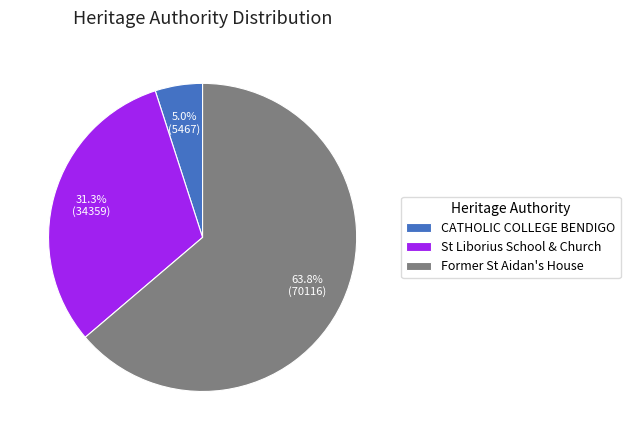

To the nearest percent, what portion does Former St Aidan's House represent?

64%